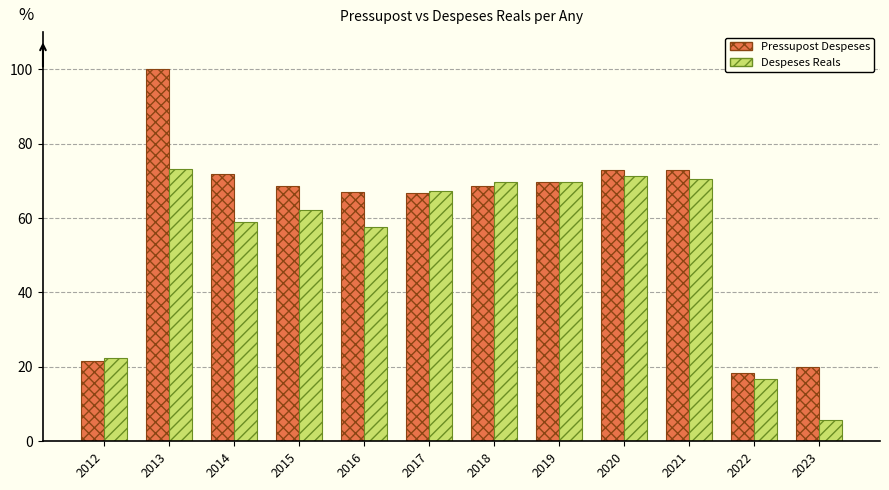

What is the difference between the second highest and second lowest values in the Pressupost Despeses series?

53.2